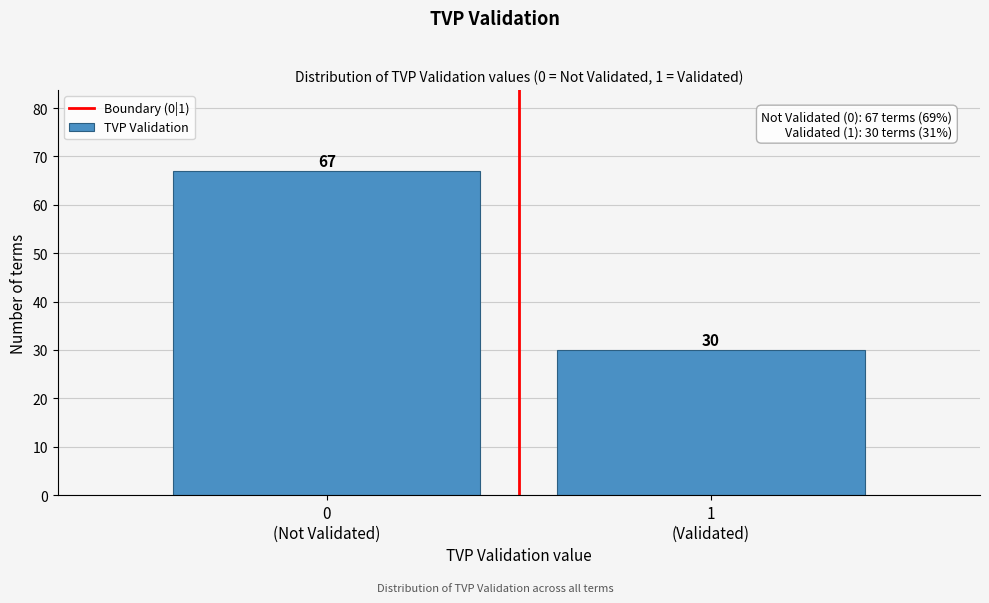

Reading right to left, list all the values displayed in this chart.

30	67